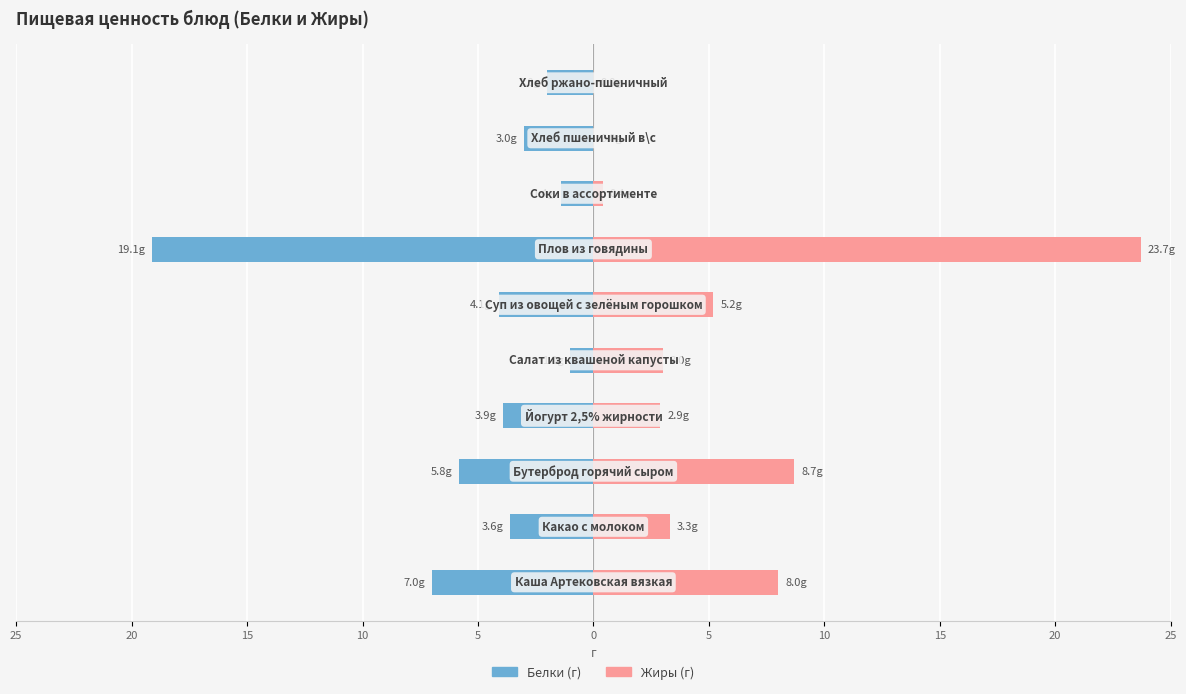

How many values in the Белки series are below -3?

6